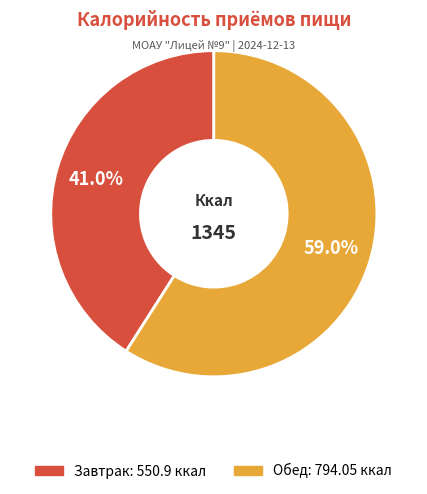

What is the majority slice?

Обед